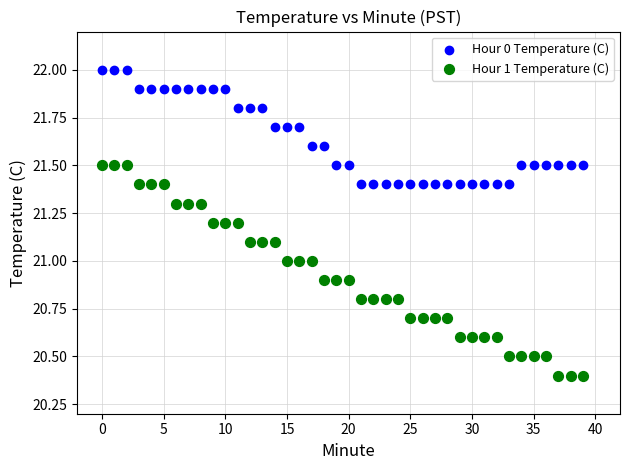

Which series contains the highest Y value?

Hour 0 Temperature (C)